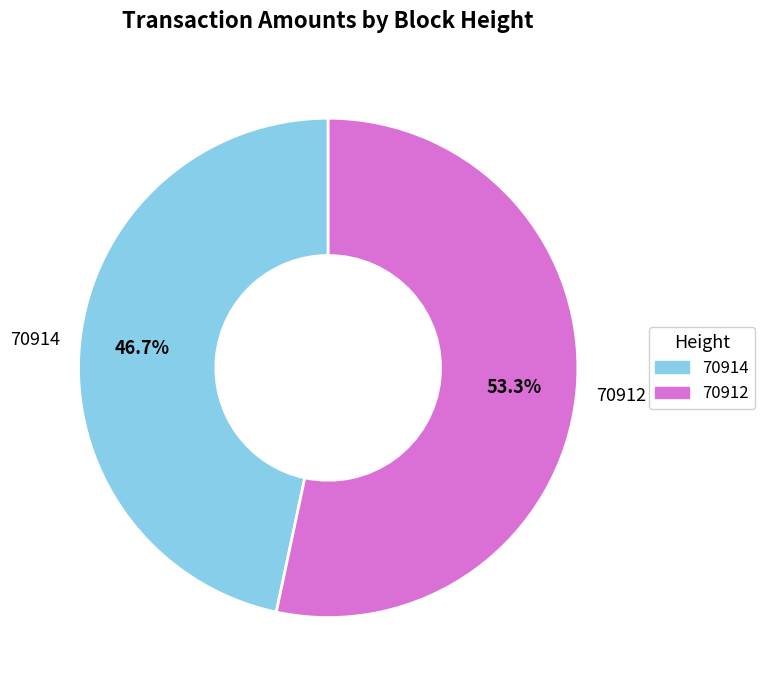

To the nearest percent, what portion does 70914 represent?

47%